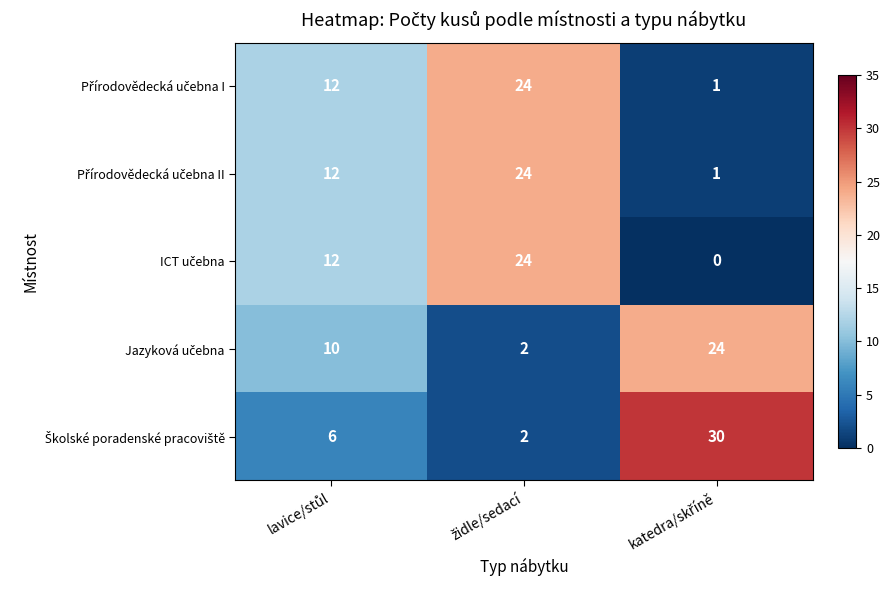

At katedra/skříně, list the series in order from largest to smallest.

Školské poradenské pracoviště, Jazyková učebna, Přírodovědecká učebna I, Přírodovědecká učebna II, ICT učebna